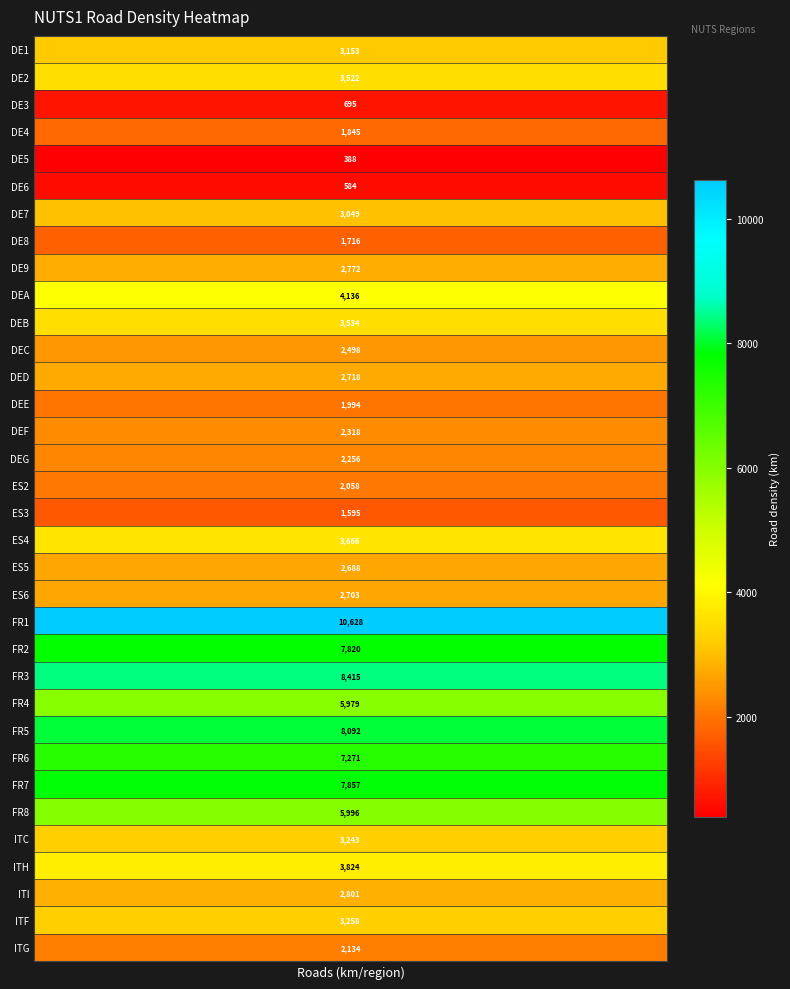

Count the number of categories in the chart.

34